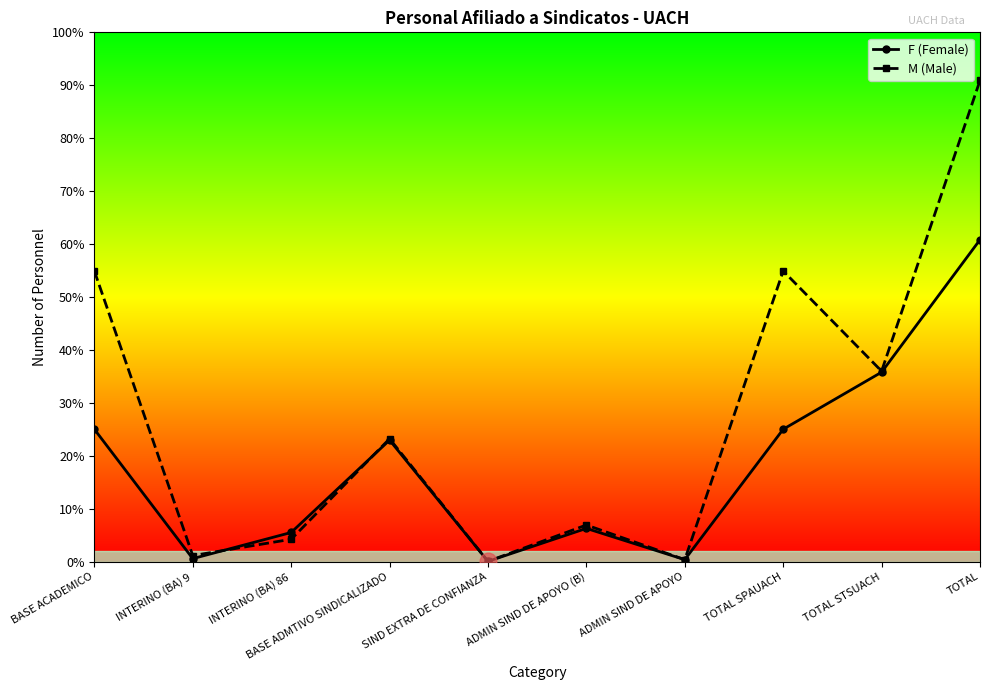

What is the smallest value displayed?

1